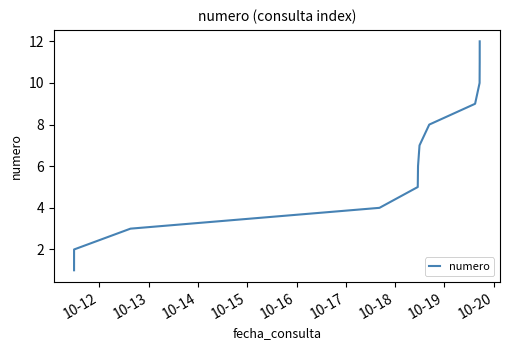

What is the difference between the maximum and minimum values?

11